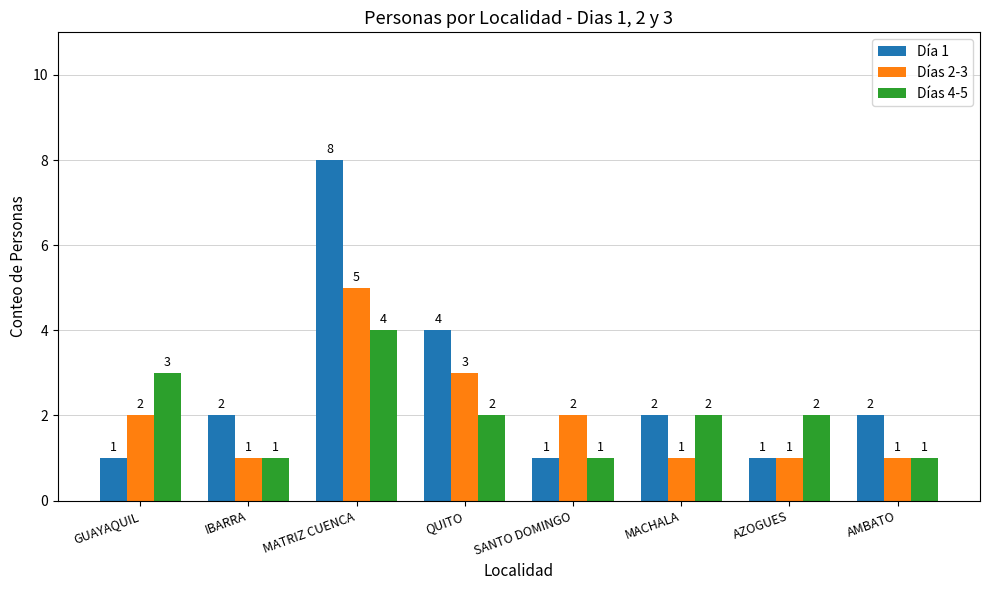

How many categories are shown in the chart?

8